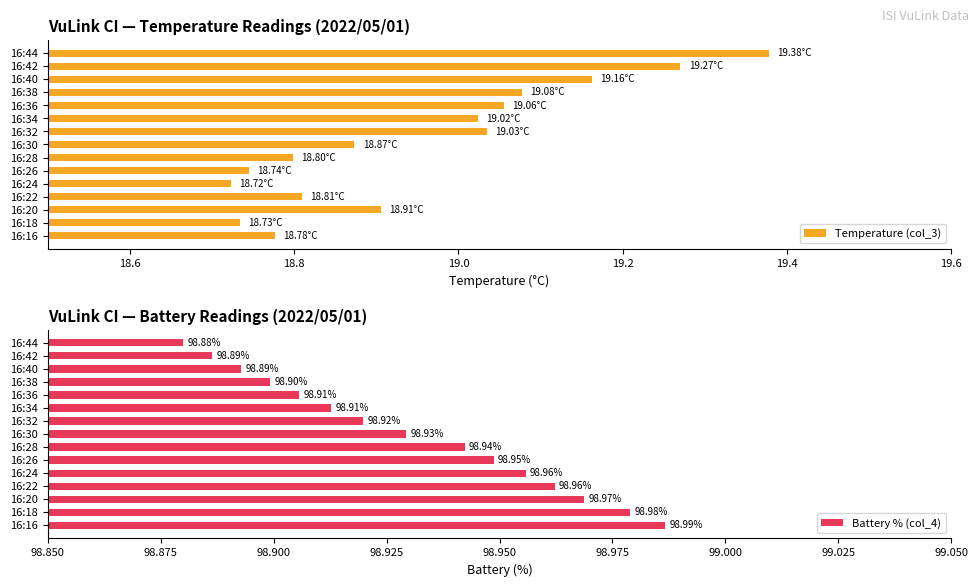

Is the value of Battery % (col_4) at 16:44 greater than the value of Temperature (col_3) at 16:16?

Yes